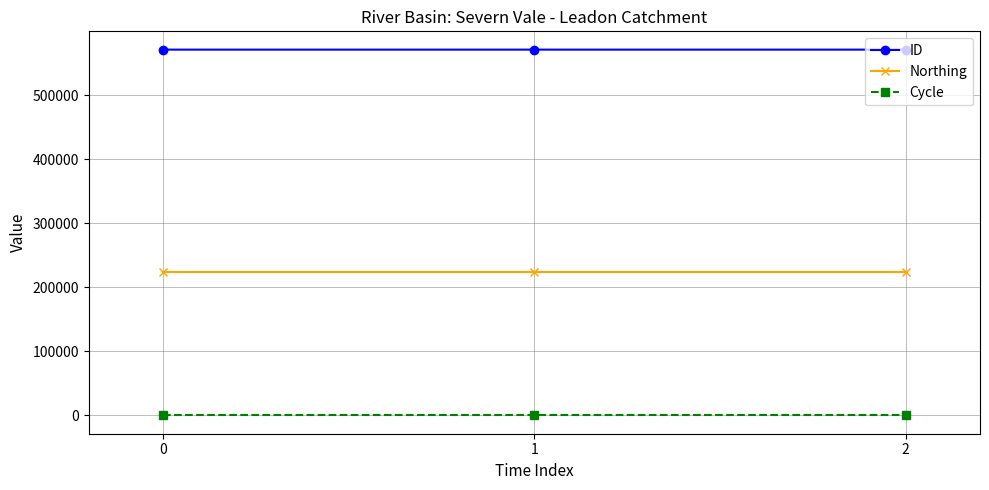

Which series has the largest total across all categories?

ID